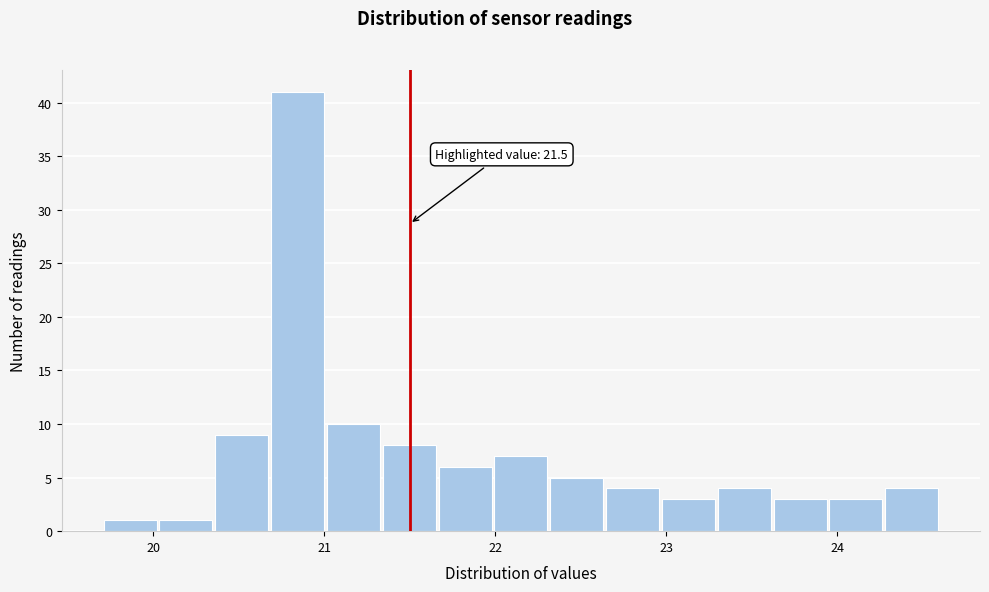

Read against the x-axis, roughly where is the centre of the tallest bar?

20.8